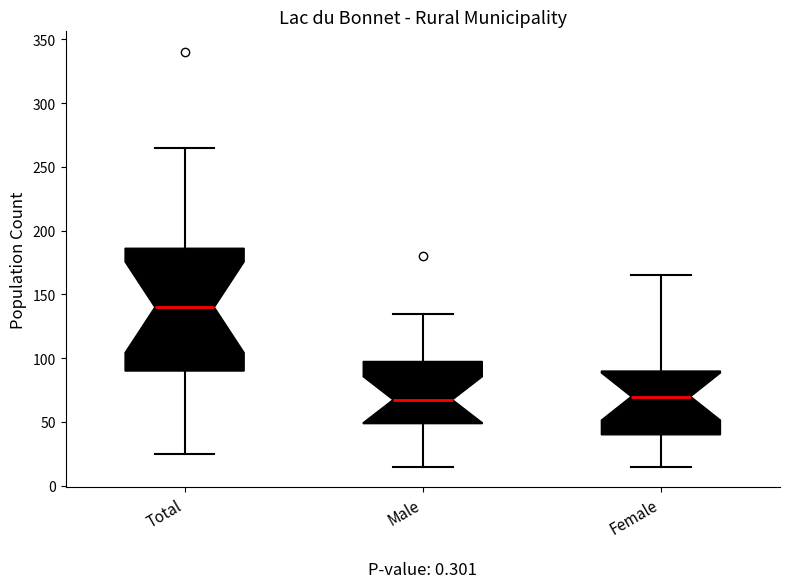

Where does the lower whisker of the box for Male end on the y-axis? The values are not printed on the chart, so give them approximately, as read against the axis.

15